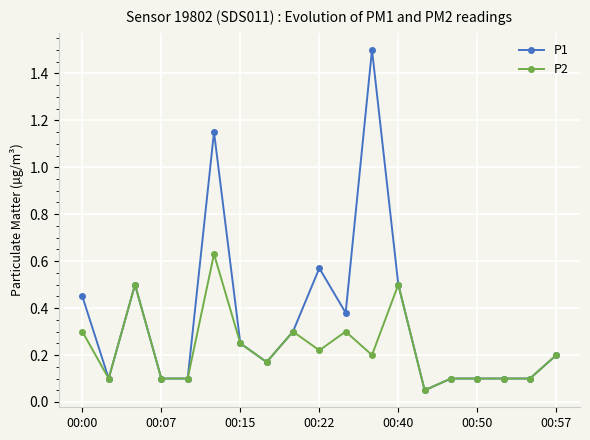

What is the highest value of the P1 series?

1.5